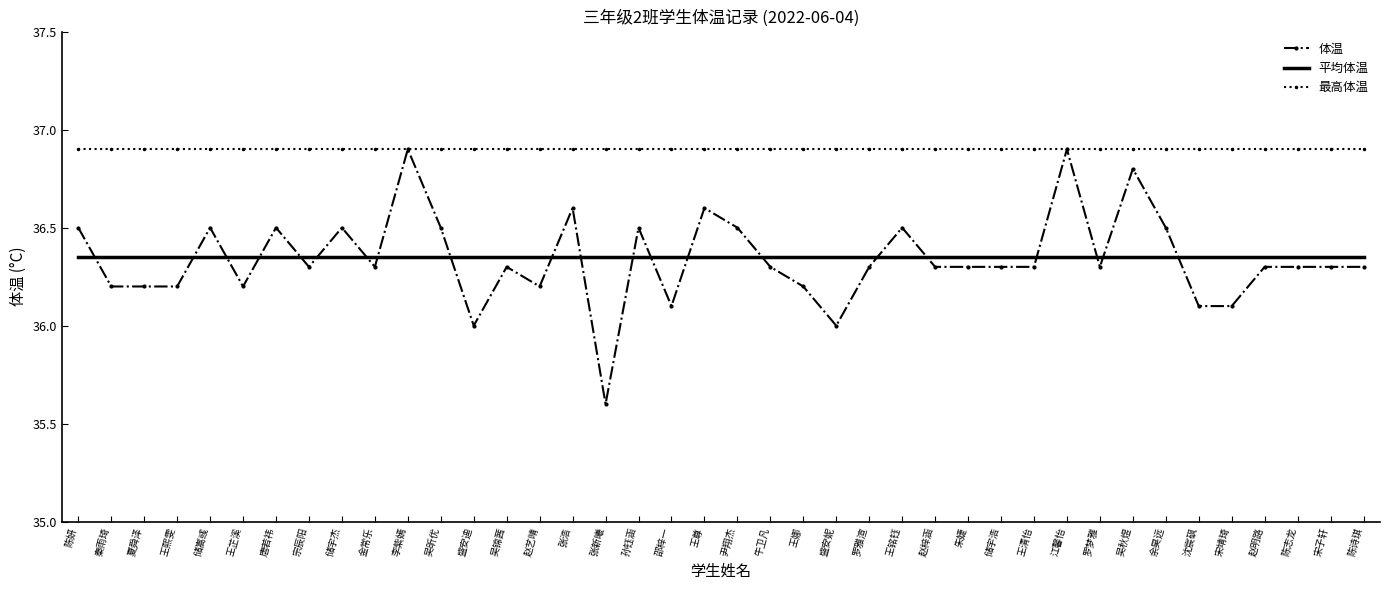

The 体温 series shows 36.5 at 储嵩彧. True or false?

True